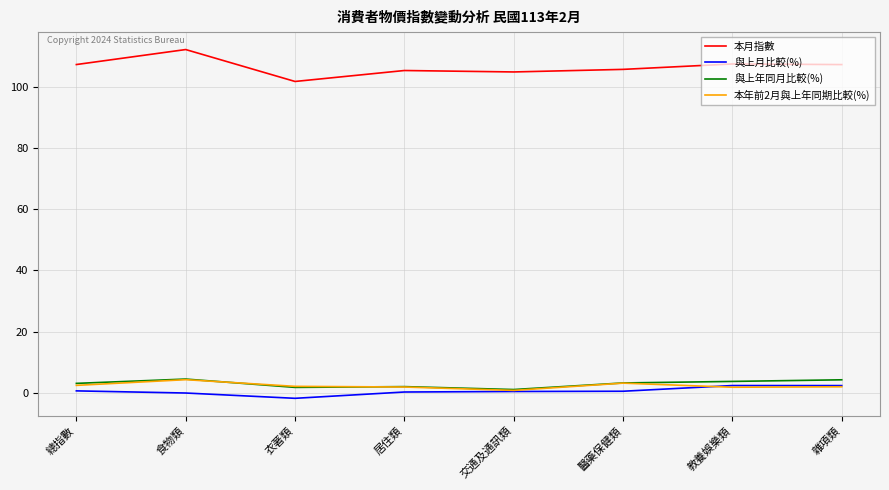

Is the value of 與上年同月比較(%) at 雜項類 greater than the value of 與上月比較(%) at 總指數?

Yes